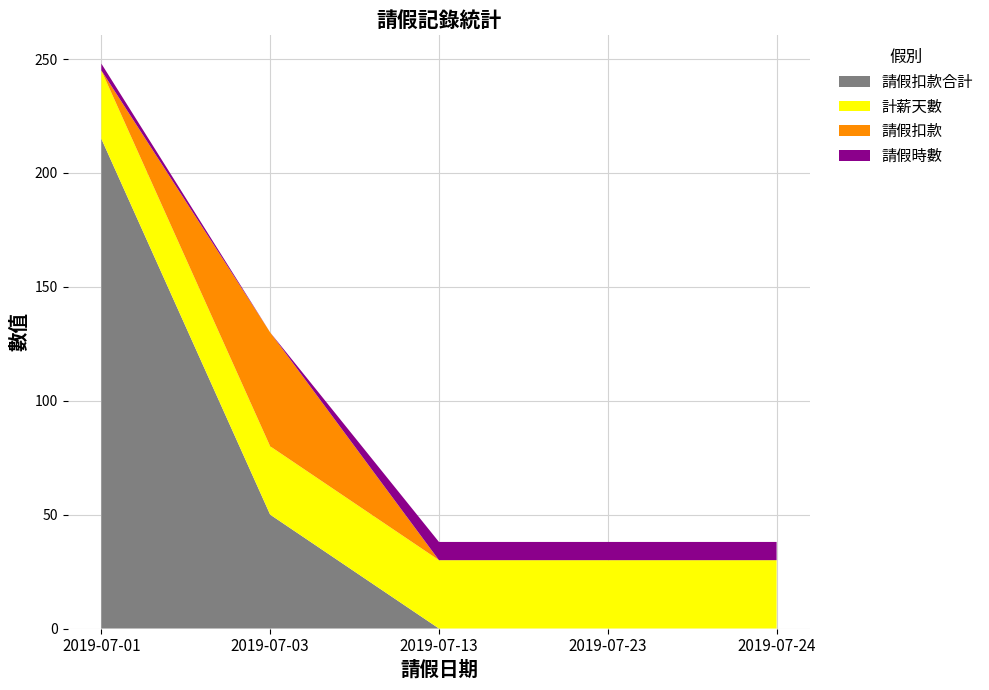

Reading left to right, what are all the values shown in this chart?

請假扣款合計: 215	50	0	0	0
計薪天數: 30	30	30	30	30
請假扣款: 0	50	0	0	0
請假時數: 3	0	8	8	8